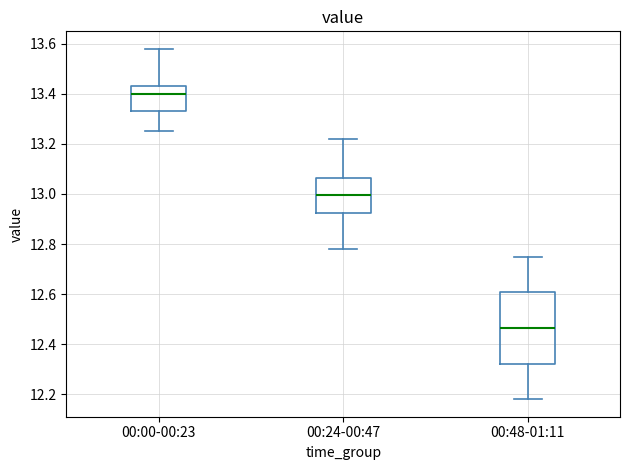

Which box has the lowest median line?

00:48-01:11